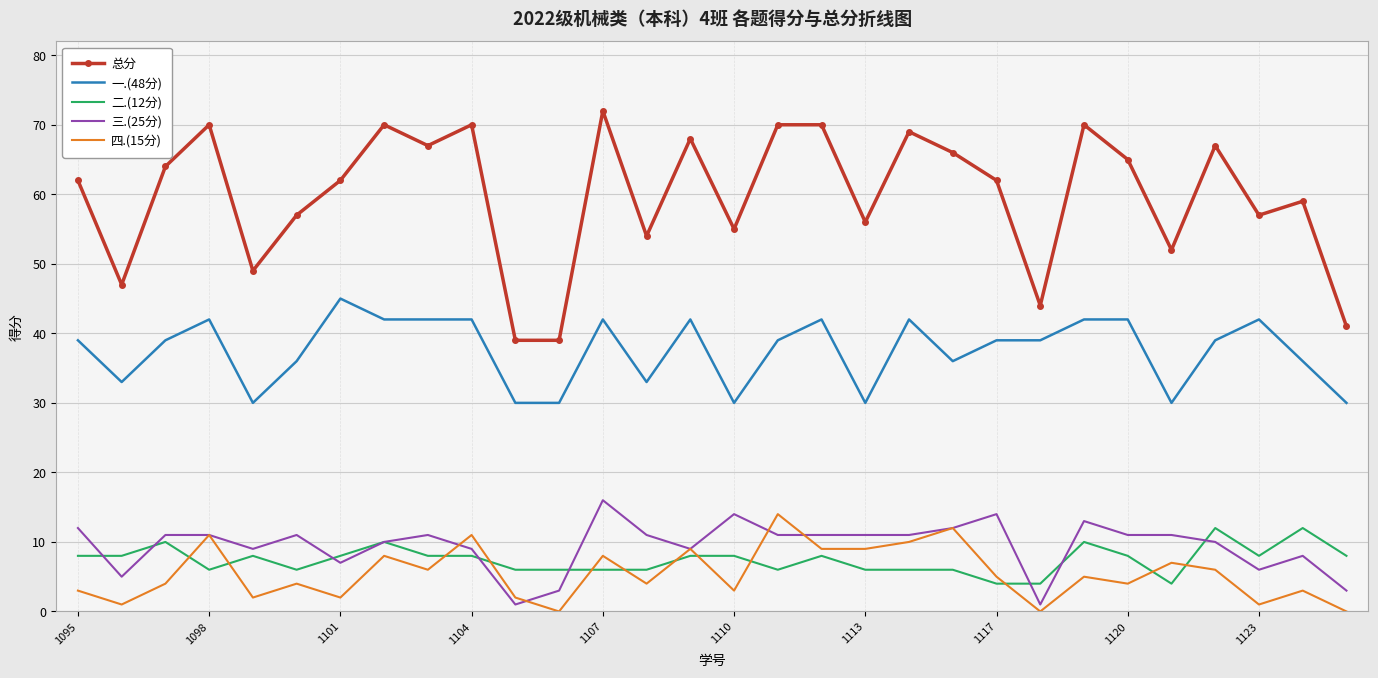

Count the number of categories in the chart.

30